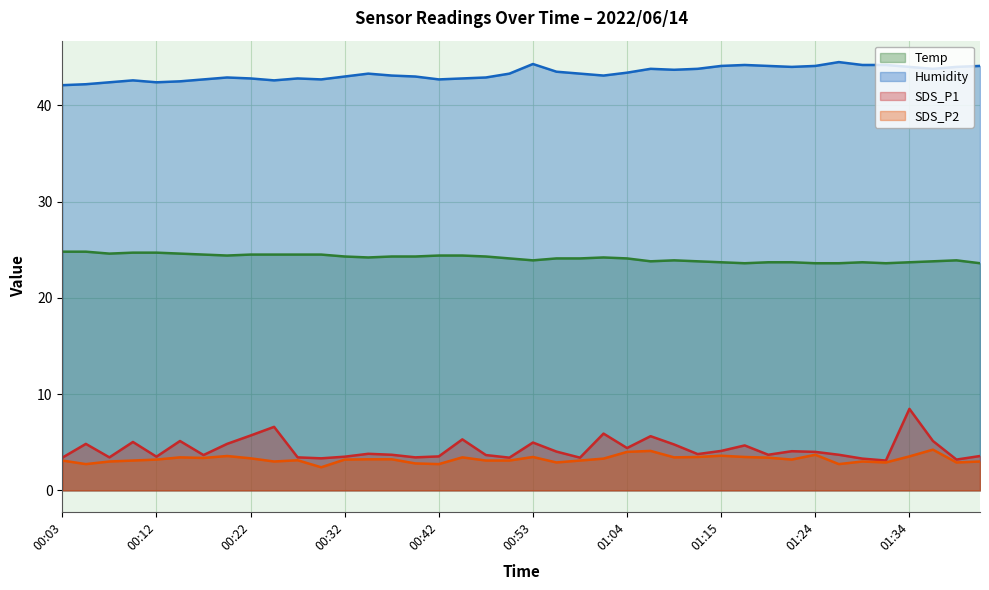

At which category is the sum across all series the highest?

01:34